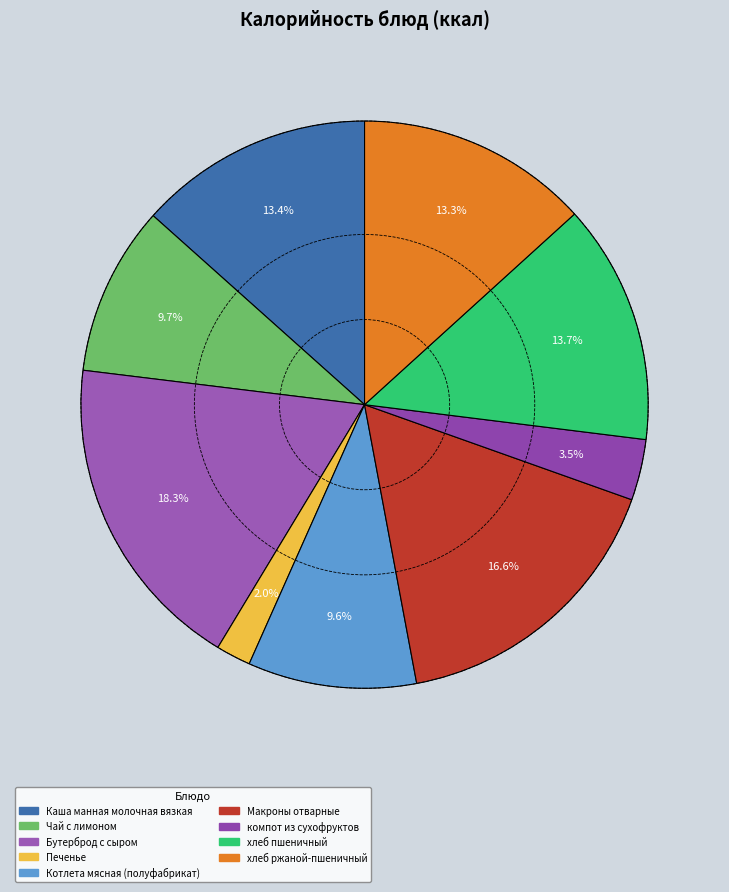

What portion of the pie excludes компот из сухофруктов?

96.5%